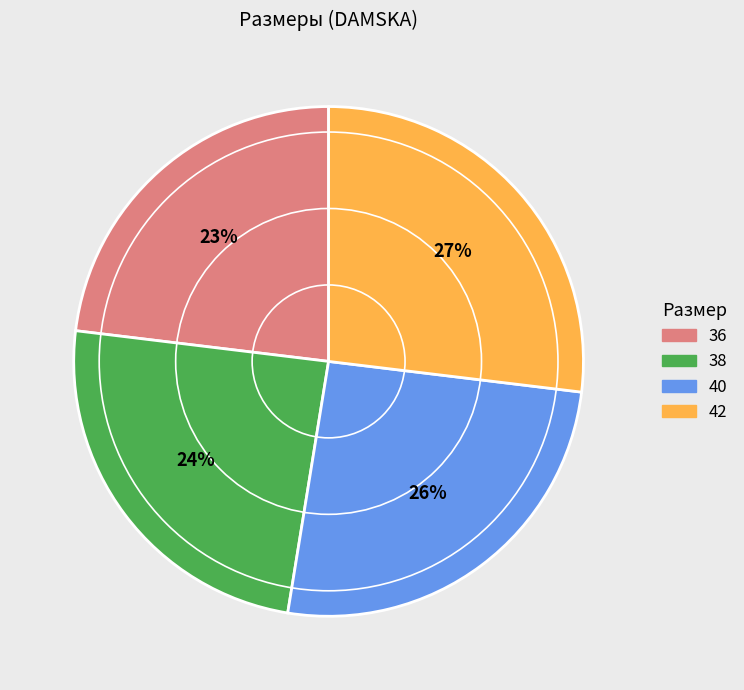

What is the largest slice in the pie chart?

42